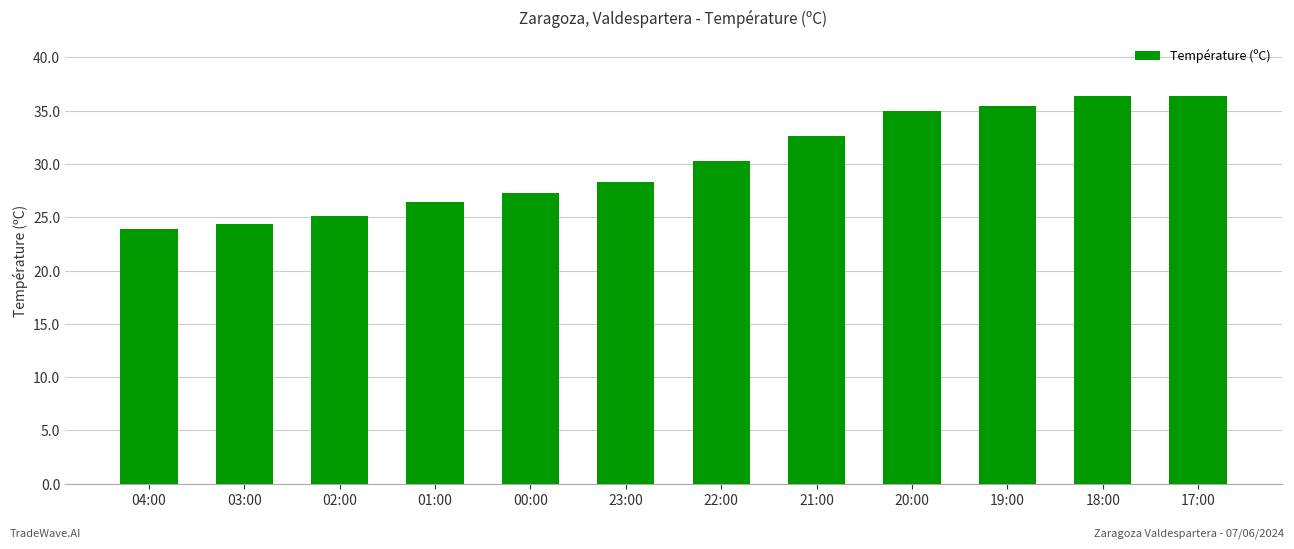

Reading right to left, transcribe all the data shown in this chart.

36.4	36.4	35.4	35.0	32.6	30.3	28.3	27.3	26.4	25.1	24.4	23.9